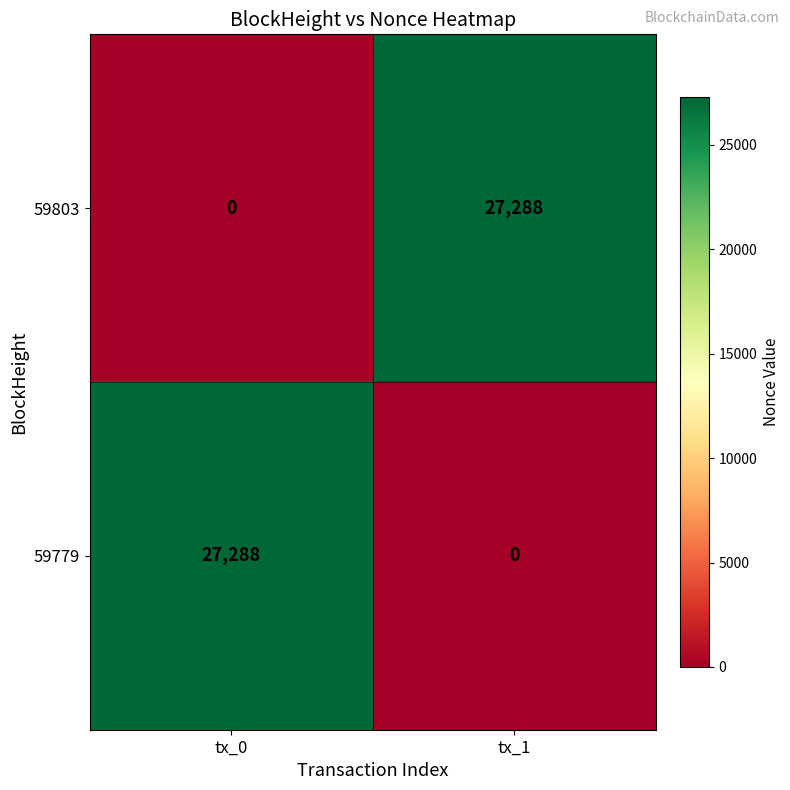

What is the greatest value displayed?

27288